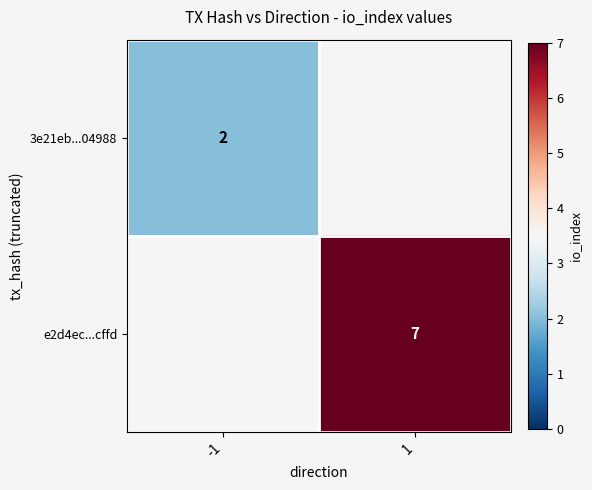

What is the greatest value displayed?

7.0